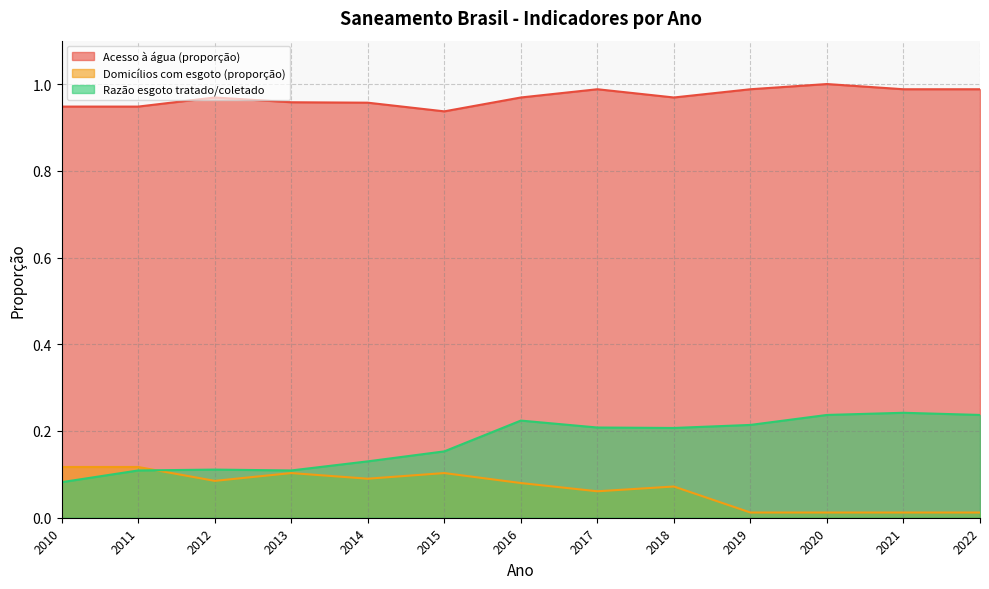

Which series has the largest total across all categories?

Parcela da população total que mora em domicílios abastecidos com água